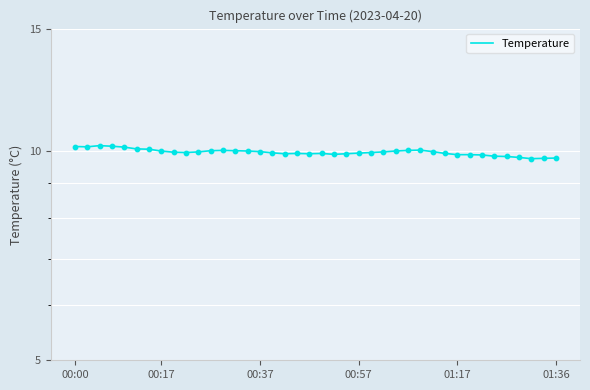

What is the change in value from 7 to 21?

-0.1